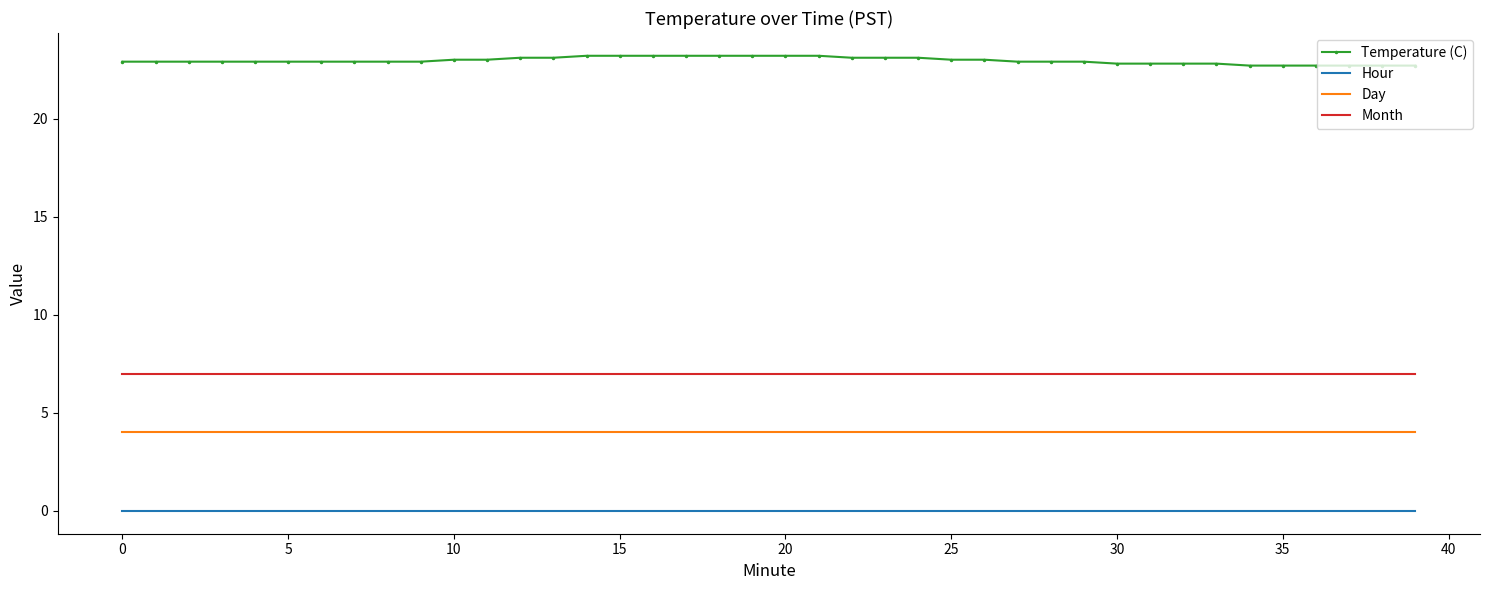

Which series has the largest total across all categories?

Temperature (C)